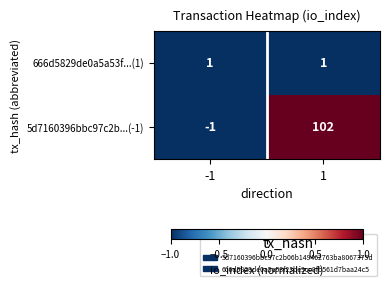

Read the 5d7160396bbc97c2b...(-1) value at 1.

102